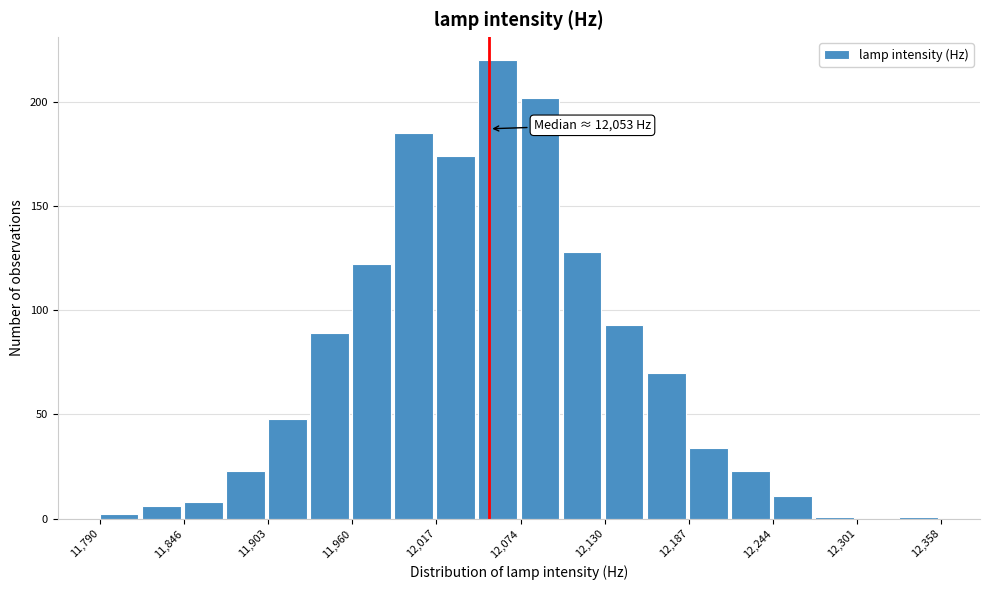

Read against the x-axis, roughly where is the centre of the tallest bar?

12060